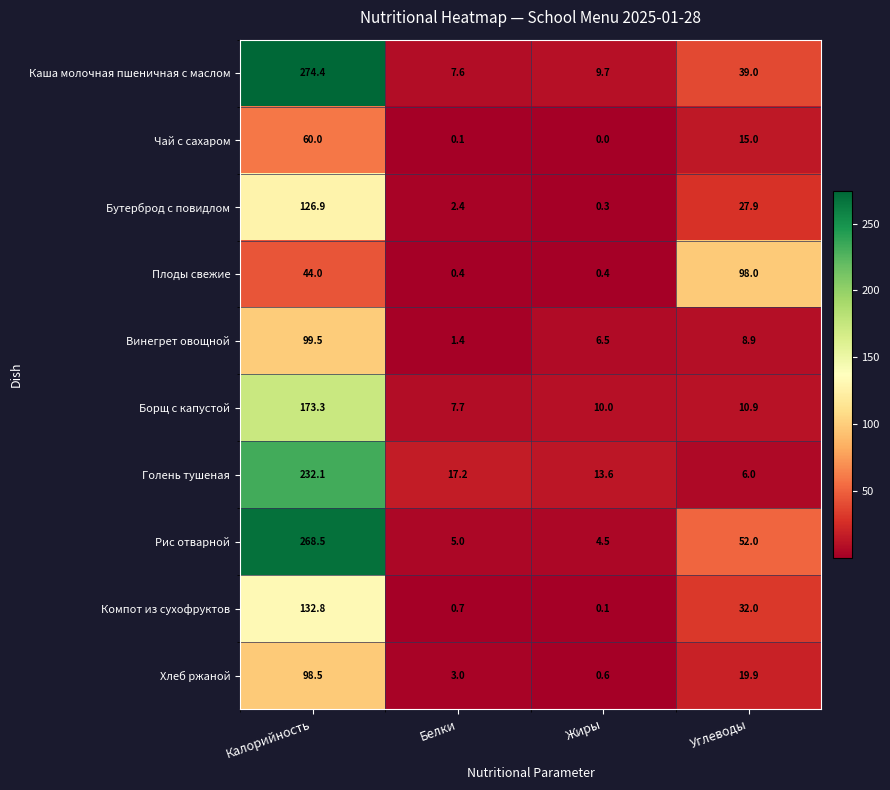

Rank the series at Белки from highest to lowest value.

Голень тушеная, Борщ с капустой, Каша молочная пшеничная с маслом, Рис отварной, Хлеб ржаной, Бутерброд с повидлом, Винегрет овощной, Компот из сухофруктов, Плоды свежие, Чай с сахаром